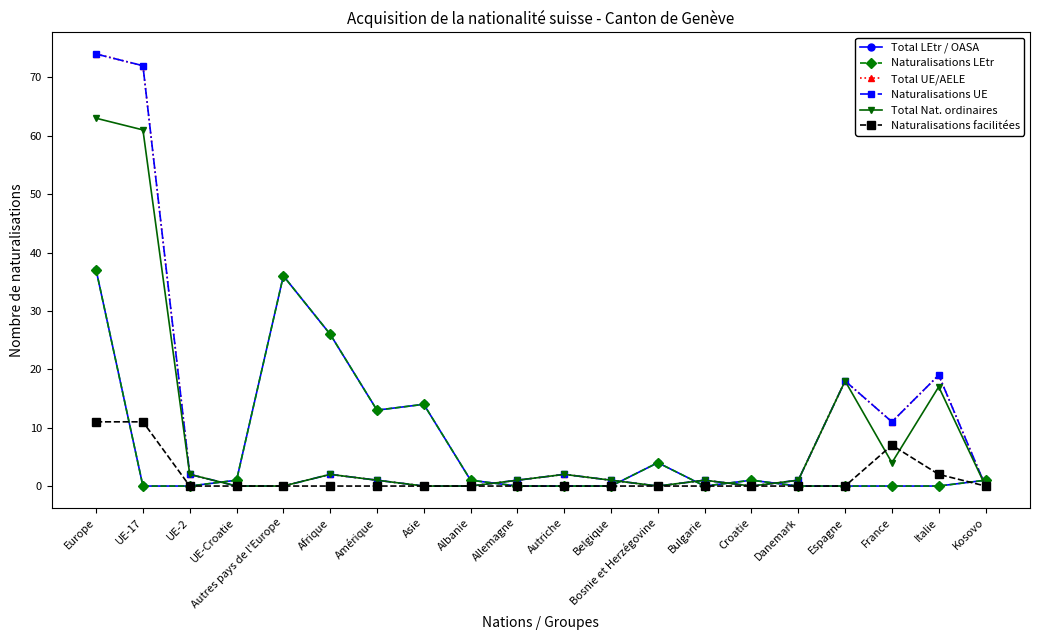

Which category has the lowest value in the Naturalisations LEtr series?

UE-17